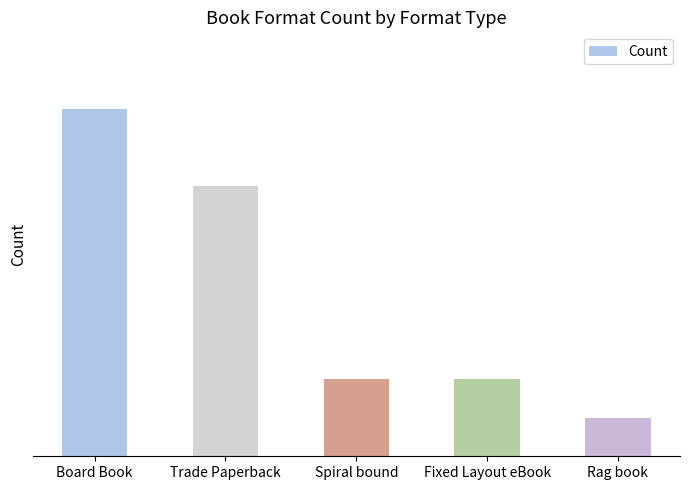

Are the bars horizontal?

No